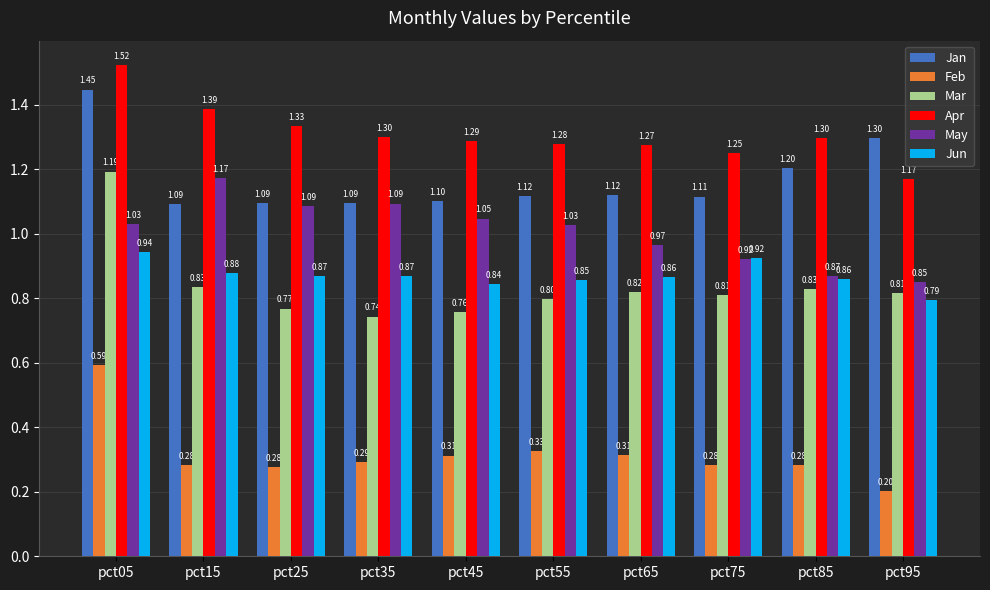

Count the Apr values in the range 1 to 2.

10